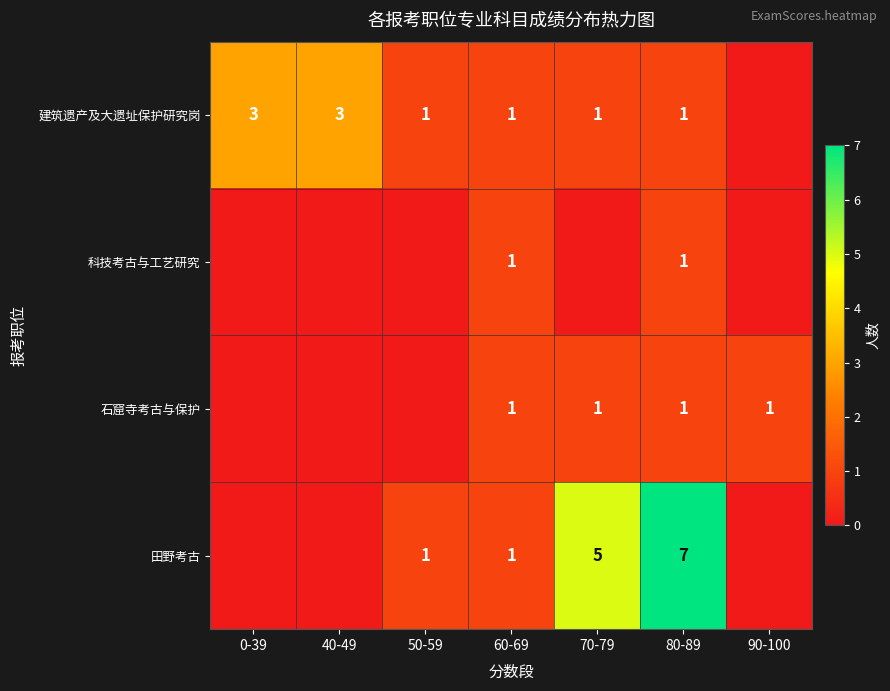

What is the total value across all series at 80-89?

10